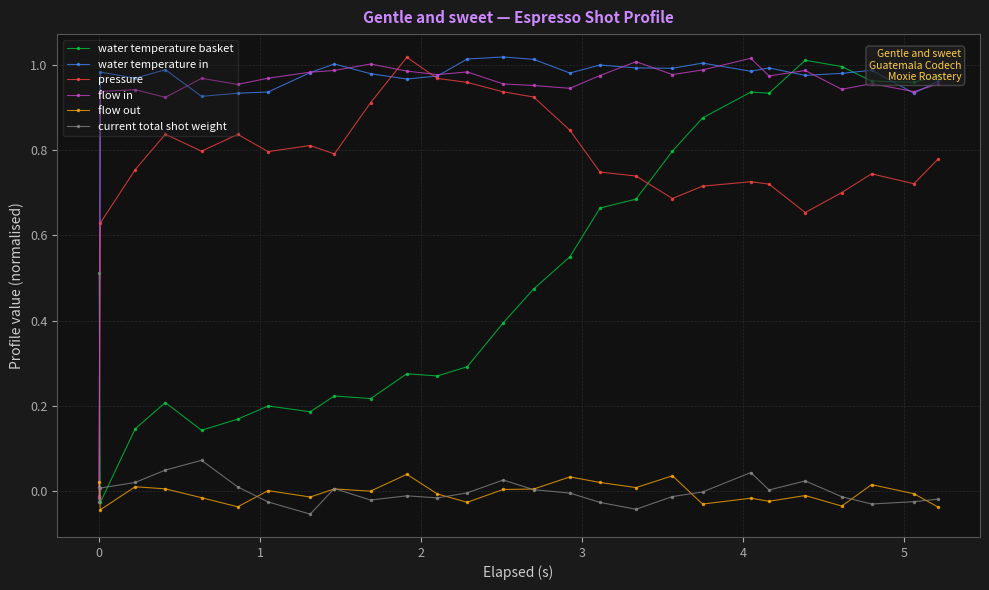

In water temperature basket, how many points are lower than both neighbors (excluding endpoints)?

7